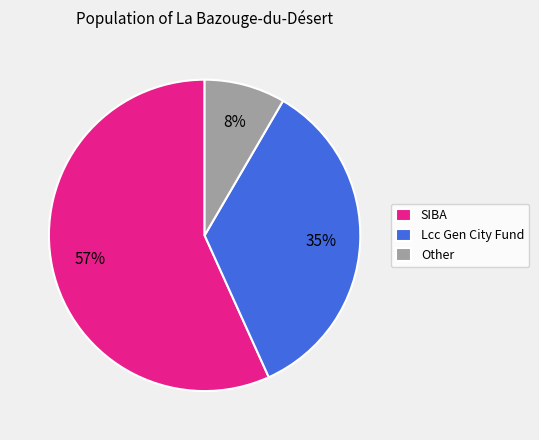

How many slices are in this pie chart?

3